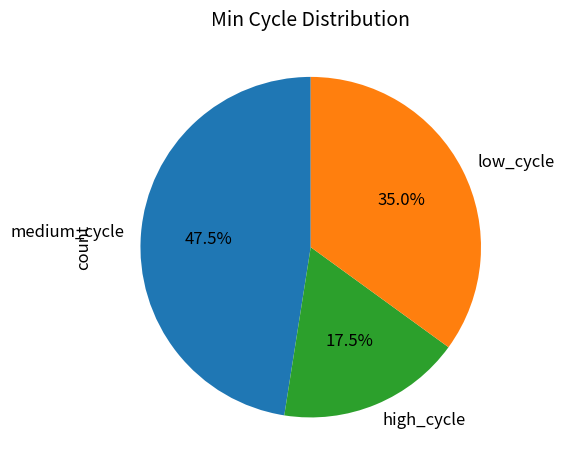

Is there a majority slice in this chart?

No